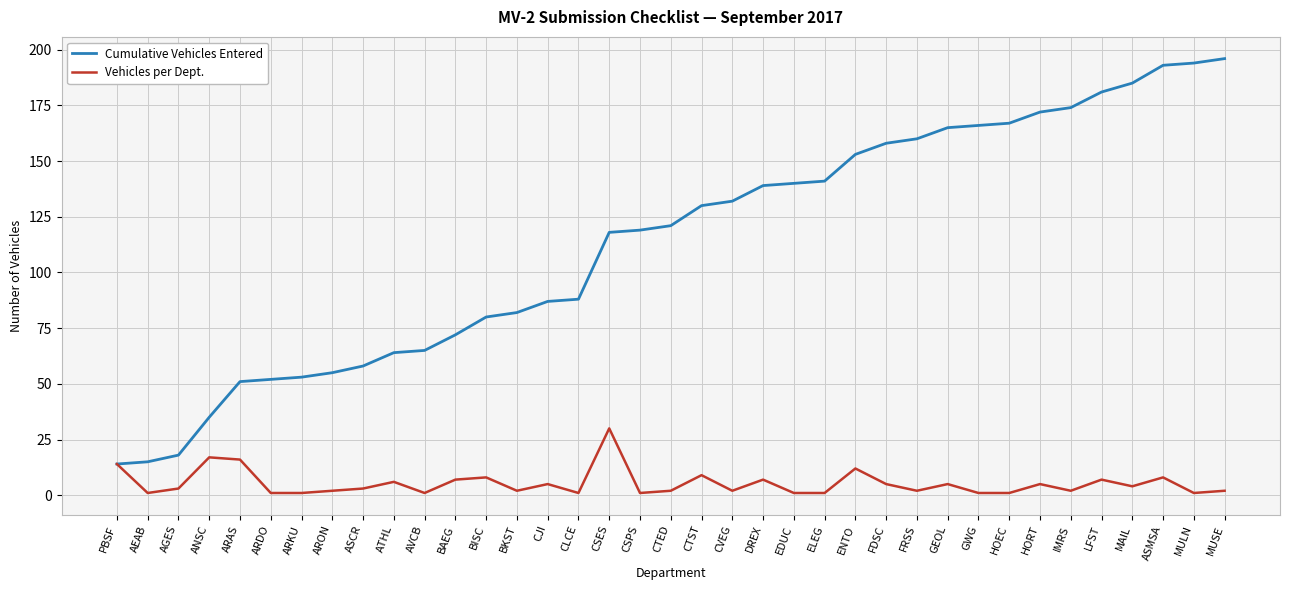

What position from the right is BAEG?

26